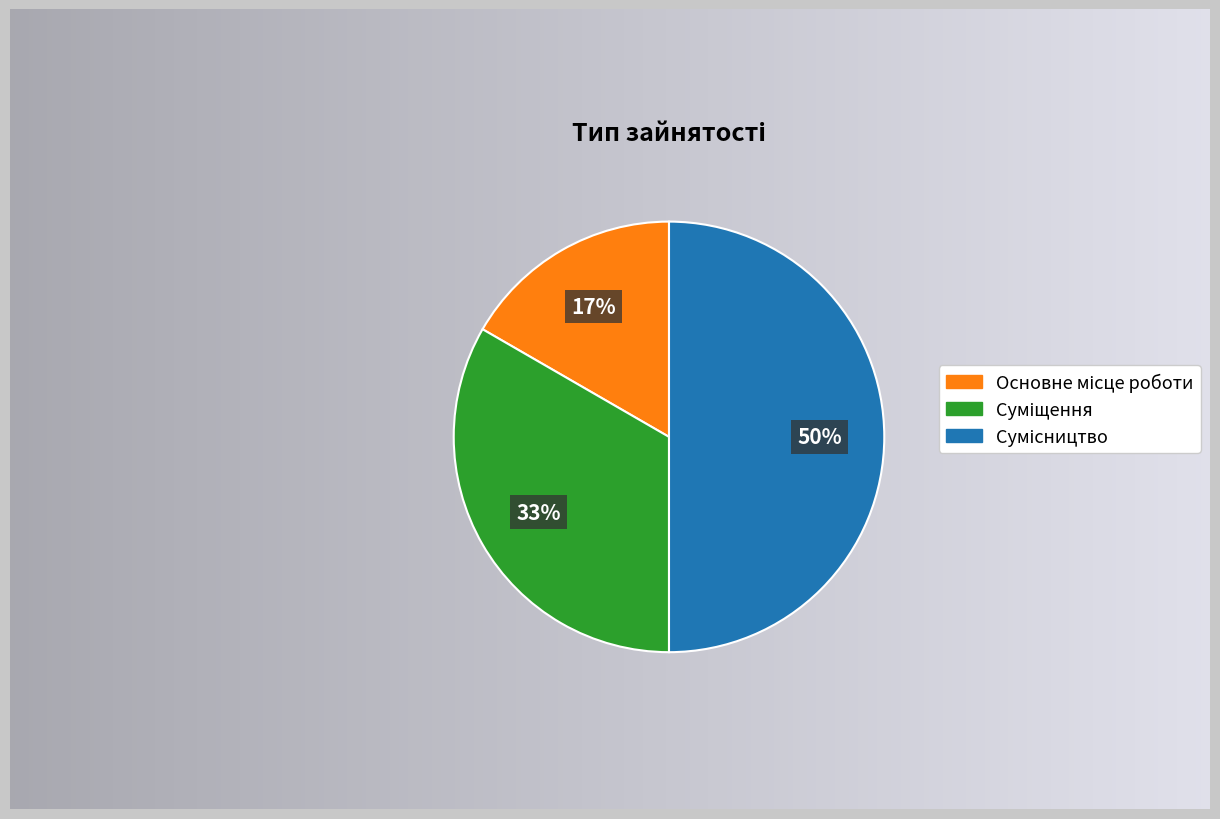

To the nearest percent, what is the difference between the largest and smallest slice percentages?

33%